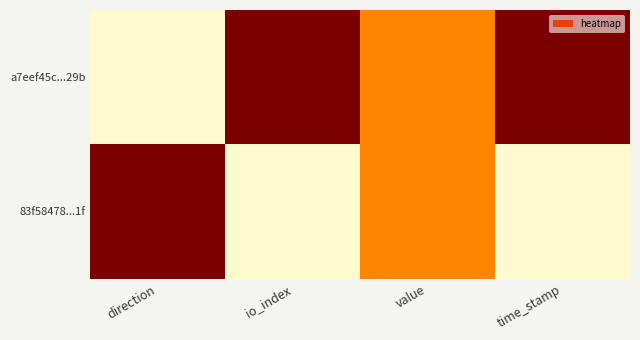

At how many categories does at least one series exceed 0?

4